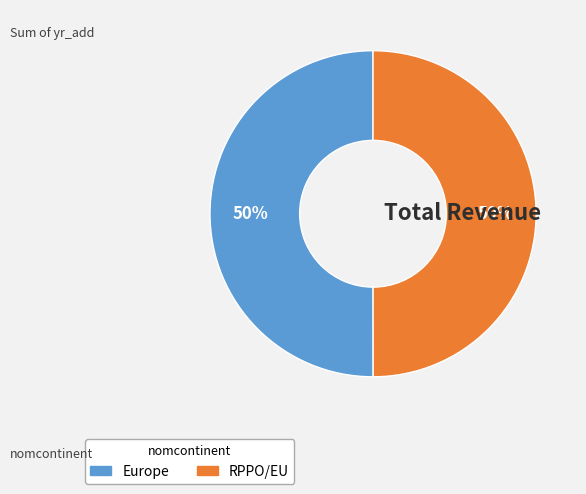

To the nearest percent, what is the combined percentage of RPPO/EU and Europe?

100%